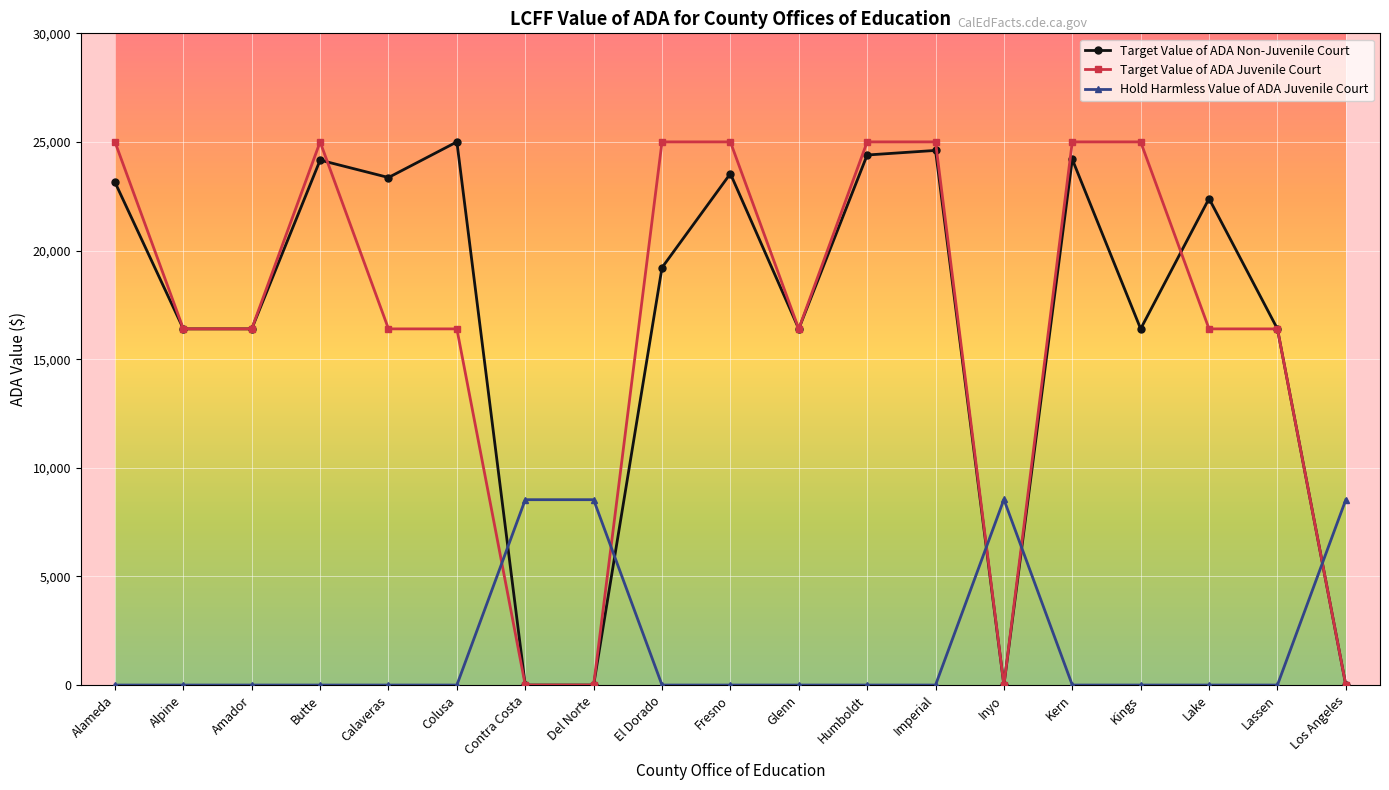

What is the sum of all Hold Harmless Value of ADA Juvenile Court values?

34141.9